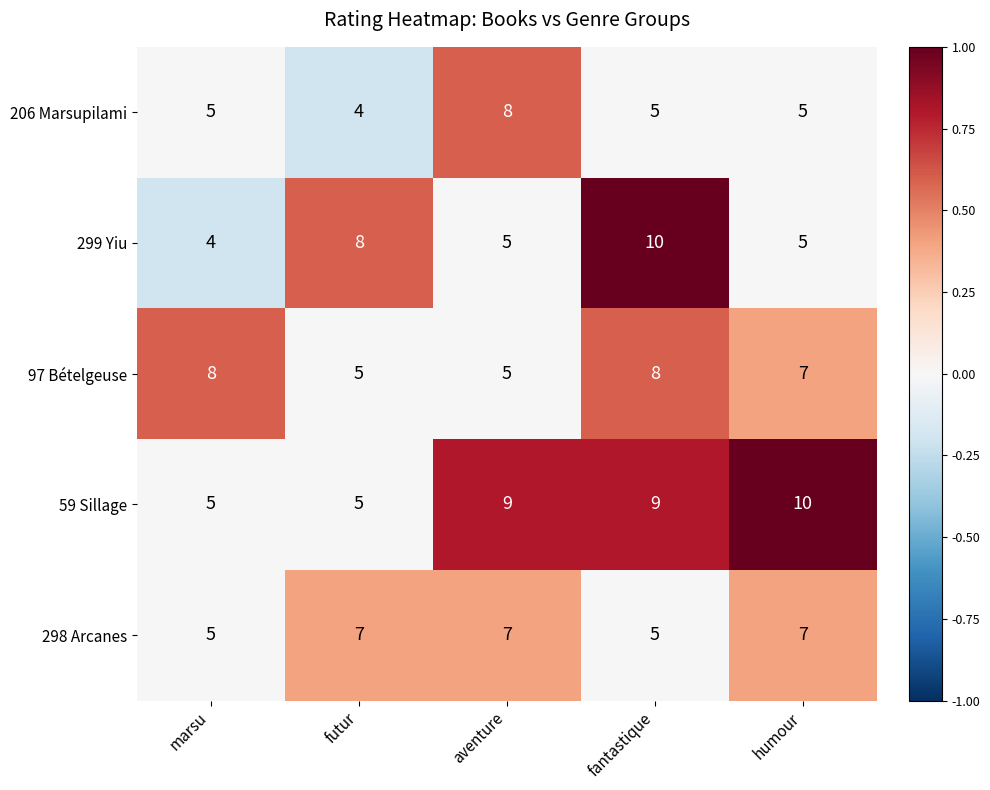

What is the sum of the 206 Marsupilami values at aventure and marsu?

13